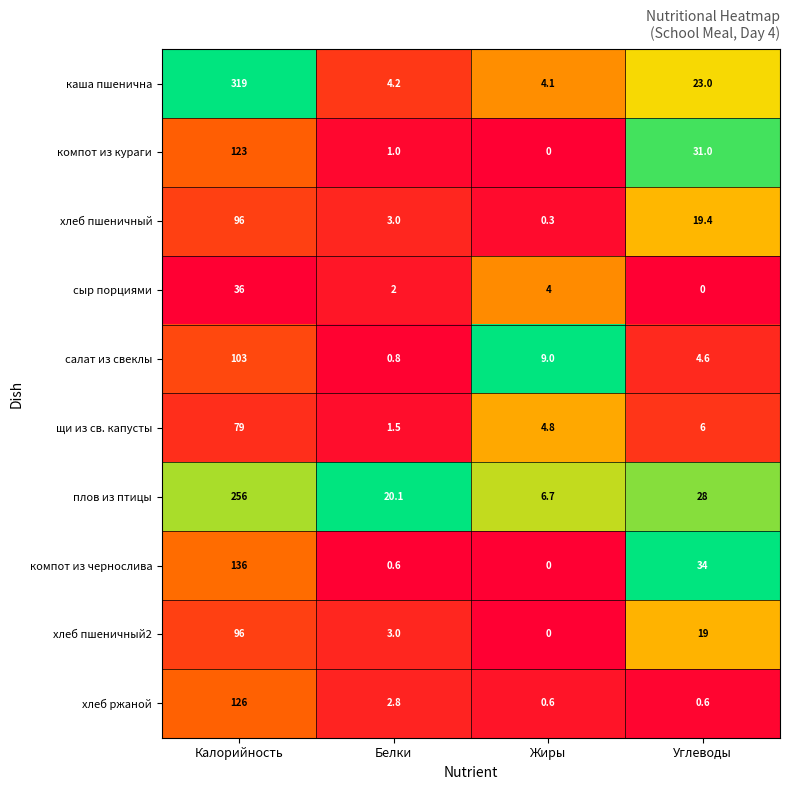

Between Белки and Жиры, which series saw the biggest shift?

плов из птицы